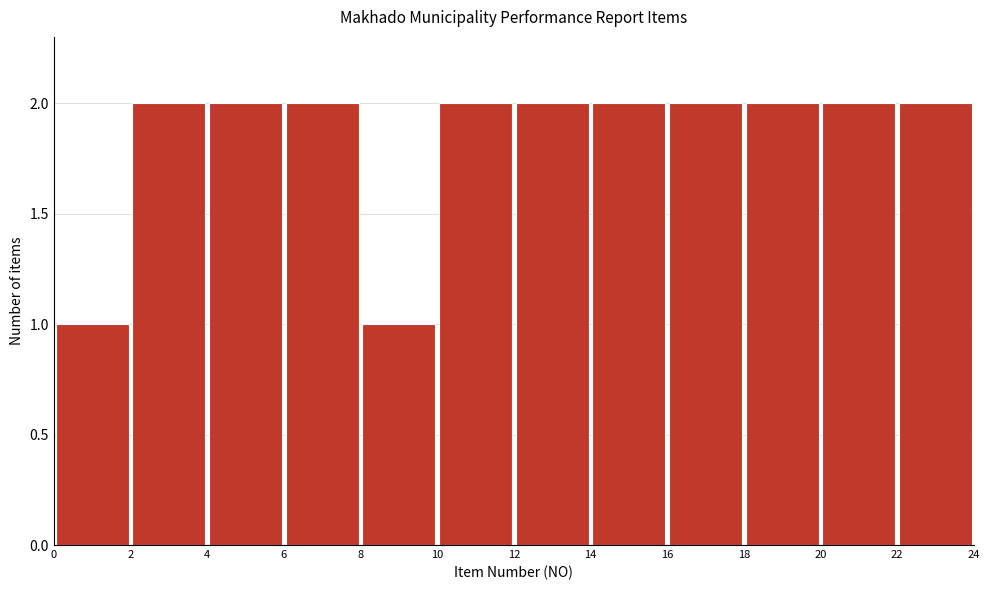

Reading left to right, transcribe this chart: for each bar, give the range it covers on the x-axis and its height. The values are not printed on the chart, so give them approximately, as read against the axis.

0 to 2: 1
2 to 4: 2
4 to 6: 2
6 to 8: 2
8 to 10: 1
10 to 12: 2
12 to 14: 2
14 to 16: 2
16 to 18: 2
18 to 20: 2
20 to 22: 2
22 to 24: 2